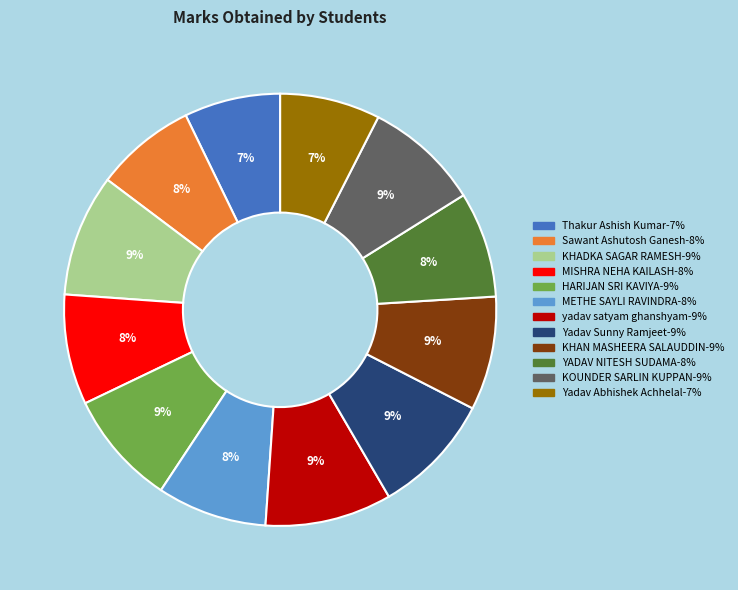

Between Thakur Ashish Kumar and KHAN MASHEERA SALAUDDIN, which is larger?

KHAN MASHEERA SALAUDDIN